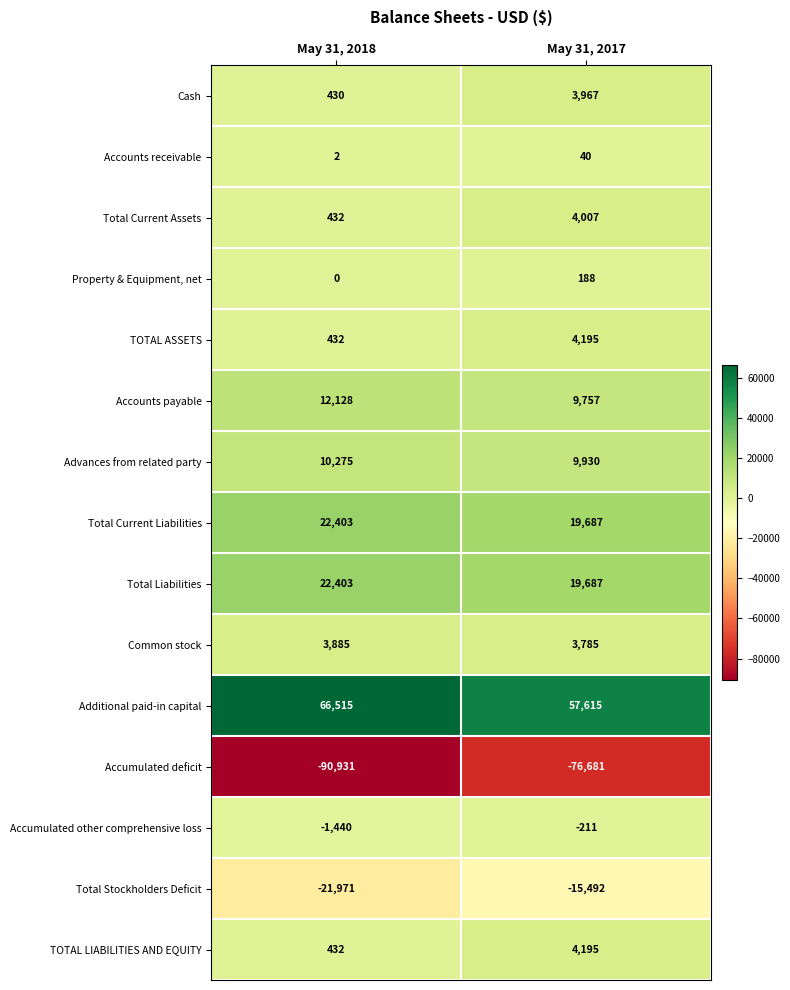

What is the average value of the Common stock series?

3835